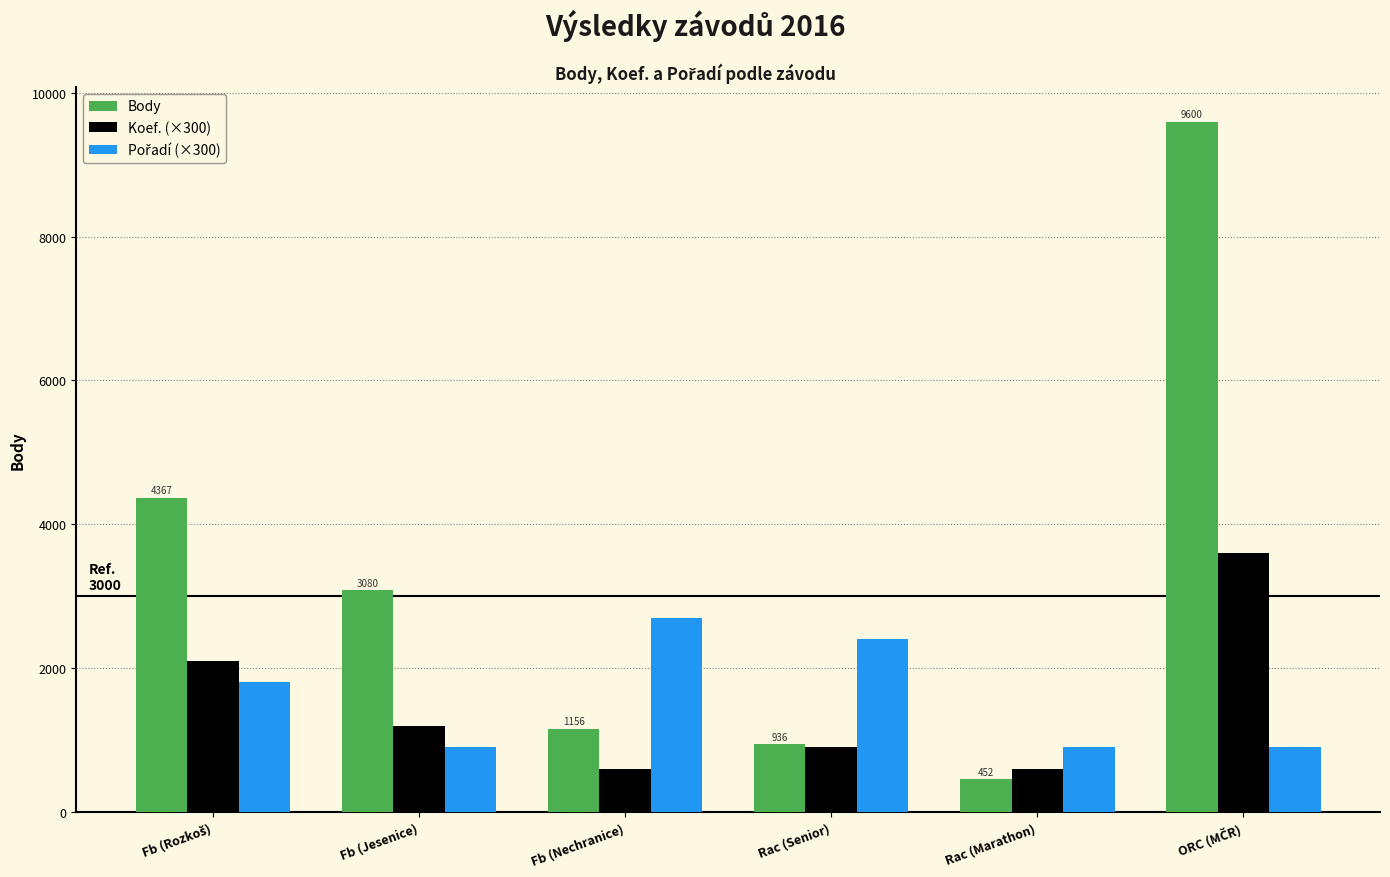

What is the difference between the maximum and second lowest values in the Koef. (×300) series?

3000